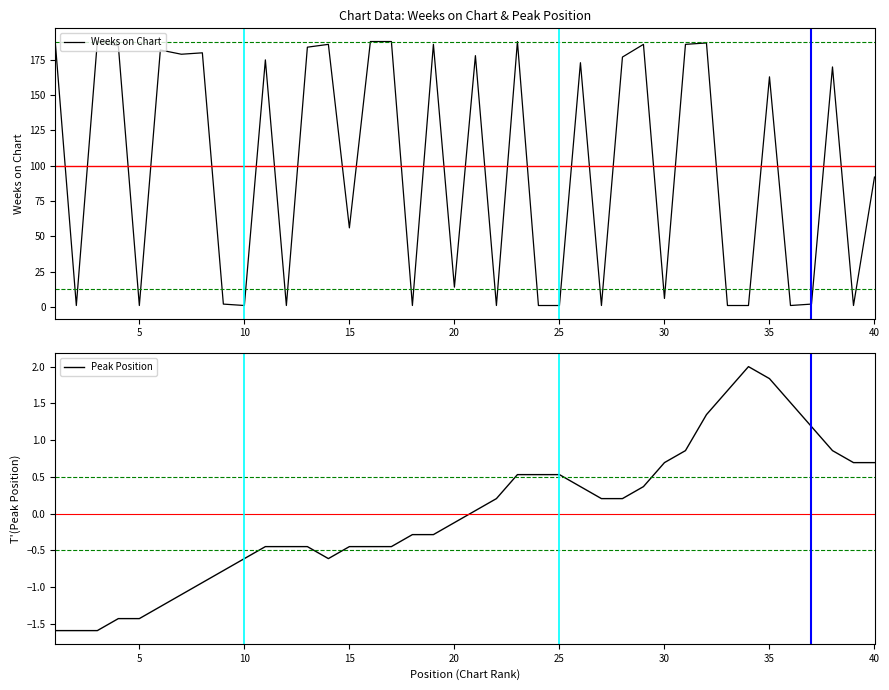

What is the smallest value displayed?

-1.6